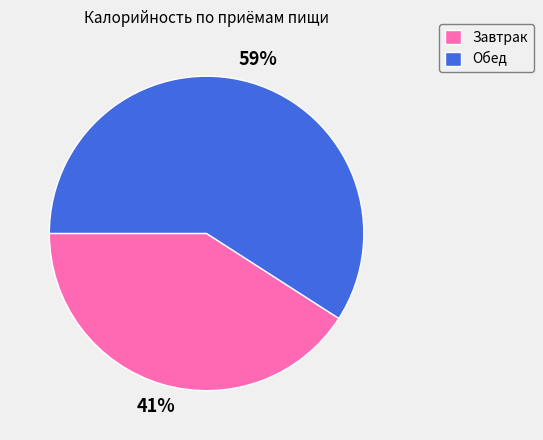

Is the sum of Завтрак and Обед greater than half?

Yes